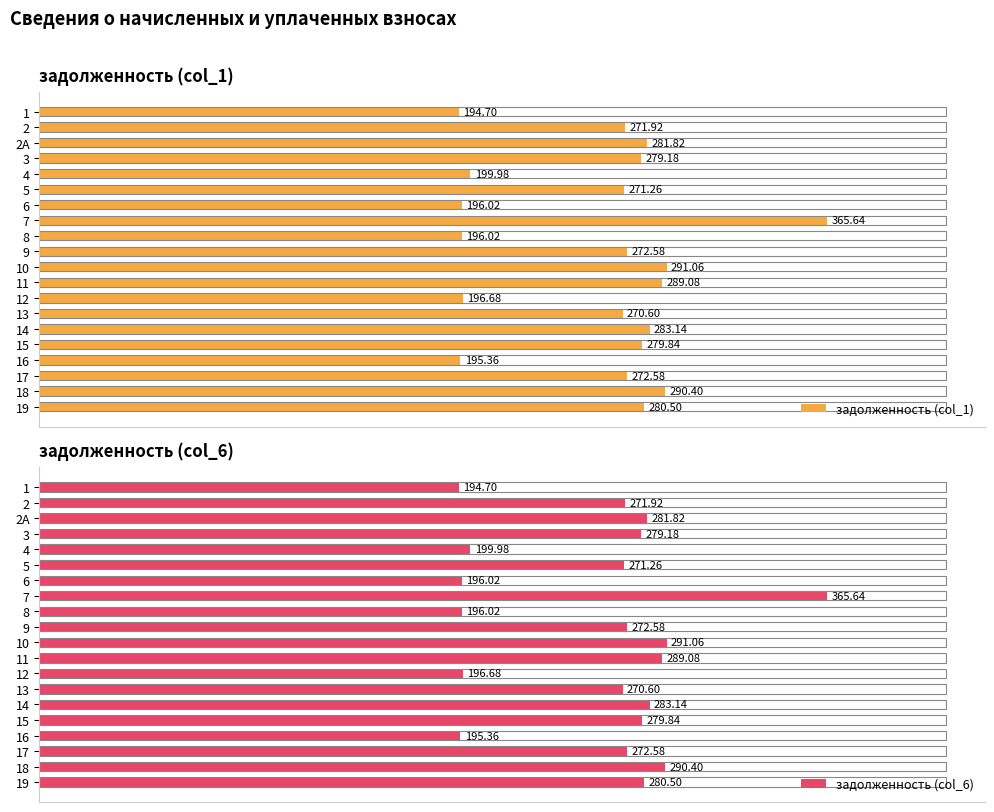

Count the number of categories in the chart.

20